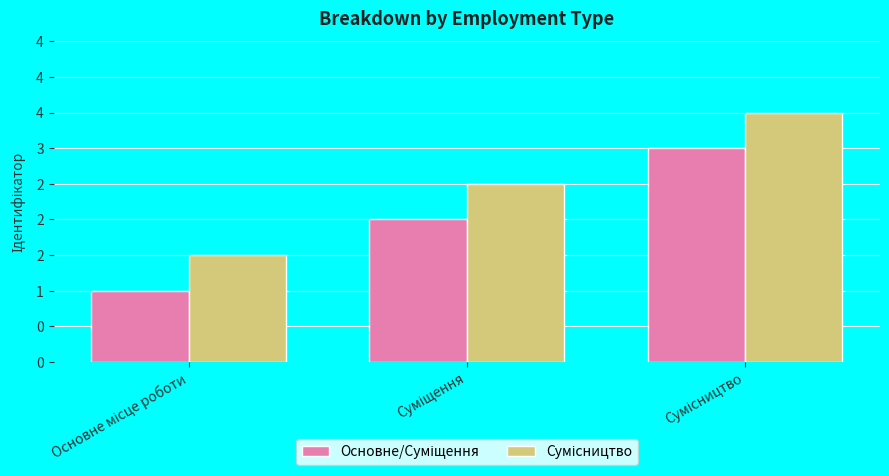

Does the chart contain stacked bars?

No